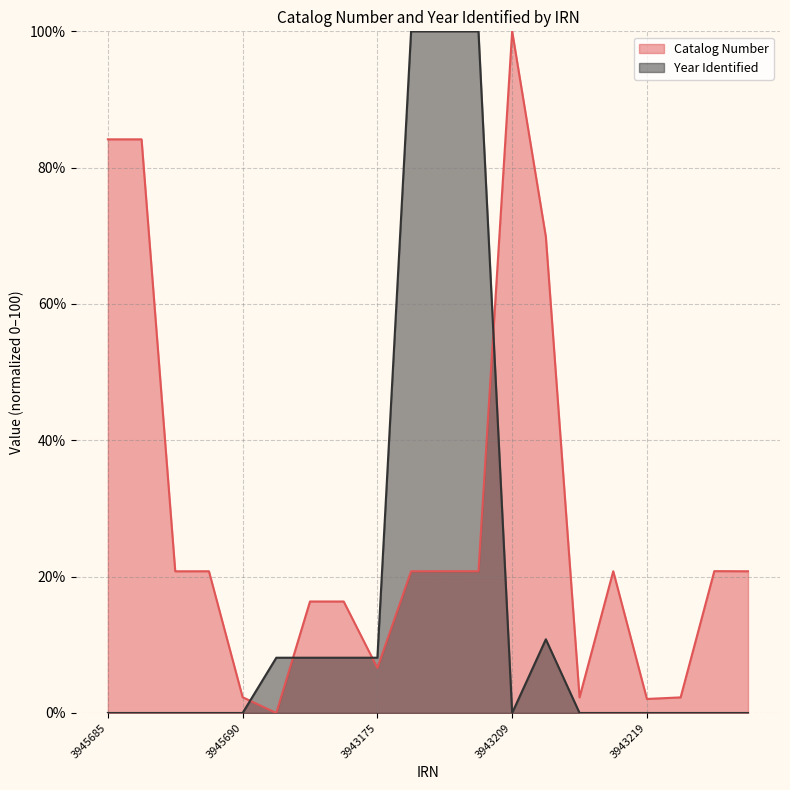

How many points are higher than both their immediate neighbors (excluding endpoints)?

7